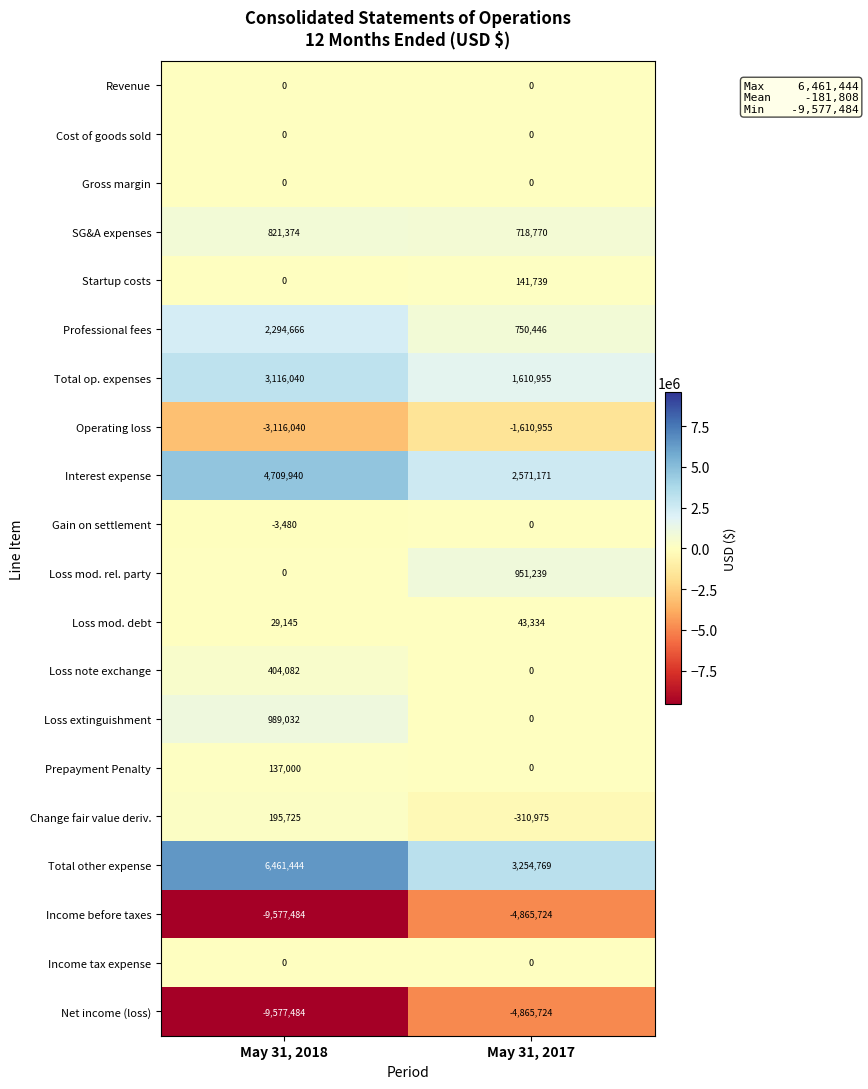

List the labels in order of Loss extinguishment value, largest first.

May 31, 2018, May 31, 2017